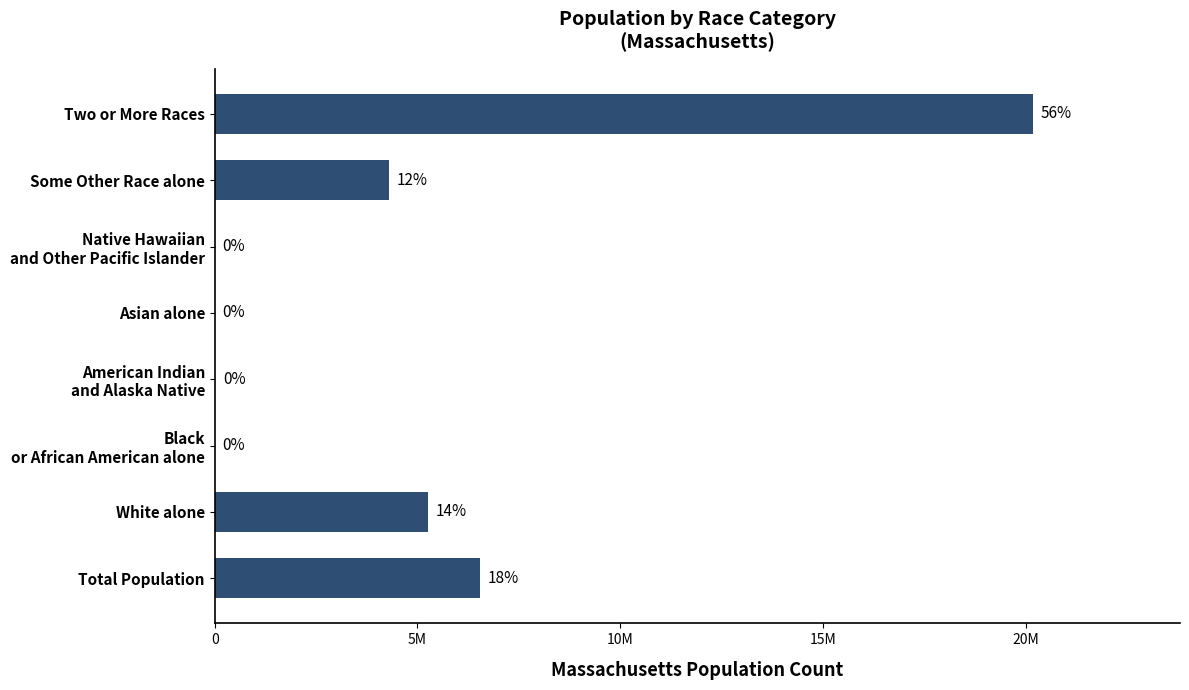

Are the bars grouped side by side (vs. stacked)?

No